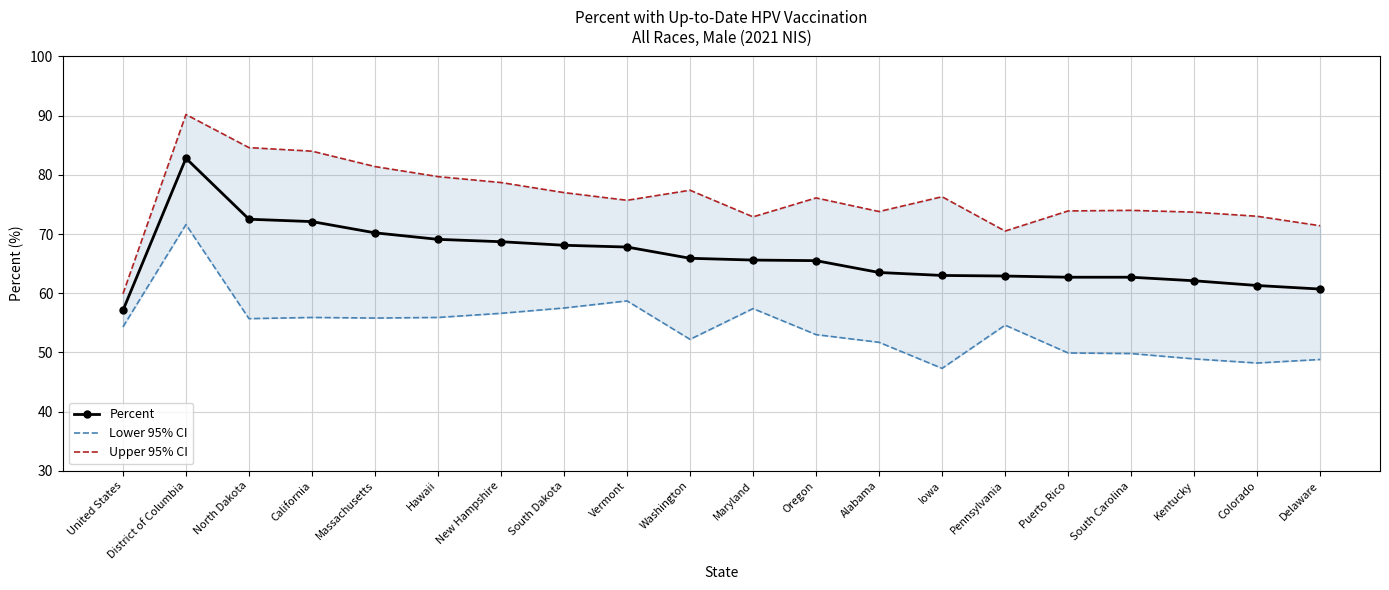

How many categories are shown in the chart?

20